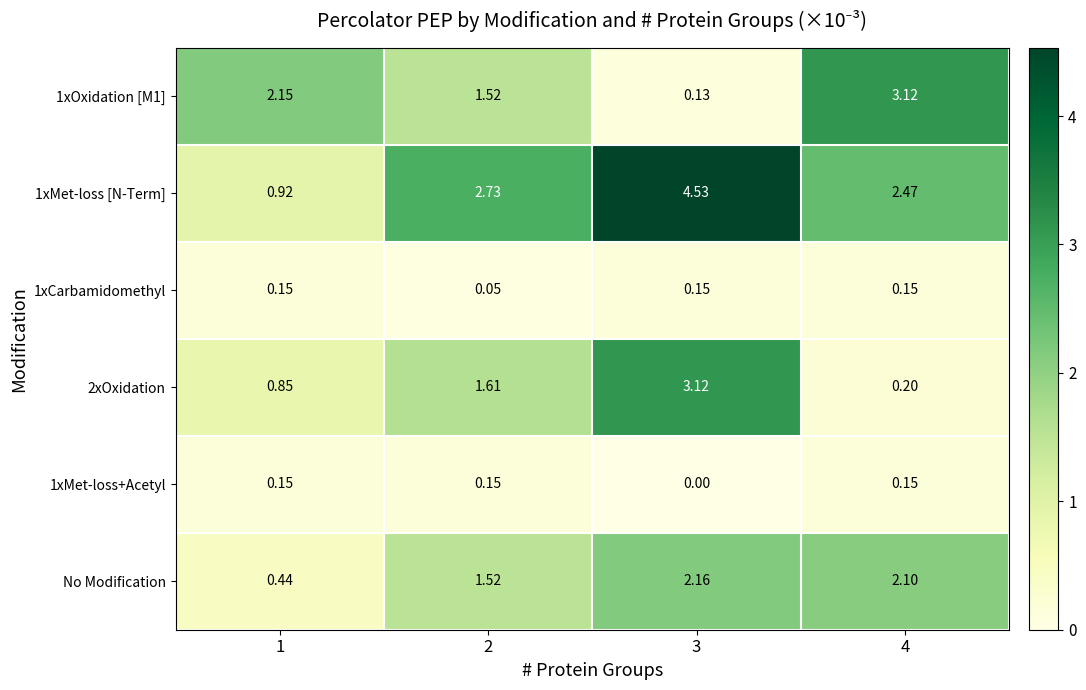

Is the value of 2xOxidation at 4 greater than the value of 1xOxidation [M1] at 4?

No